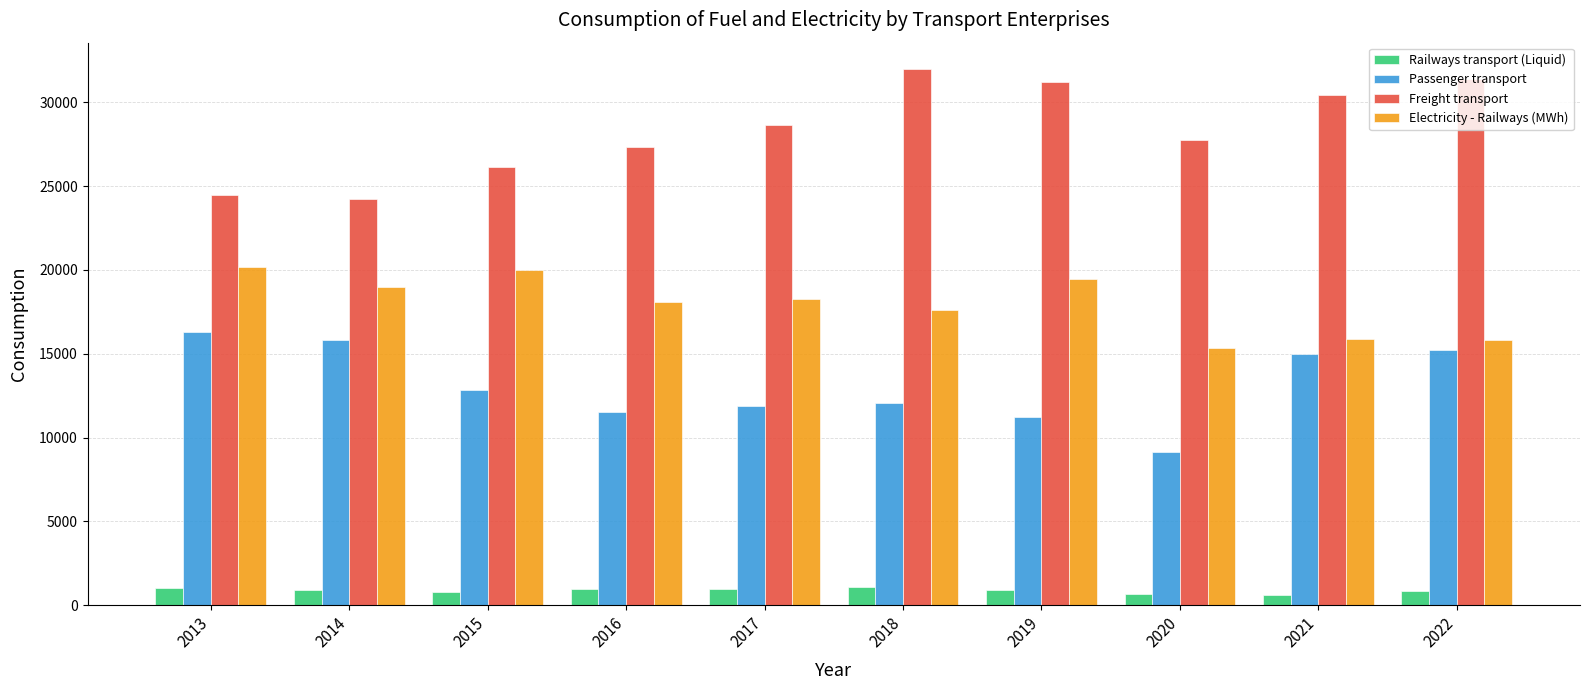

What is the value of the Freight transport bar at the 7th from the left?

31239